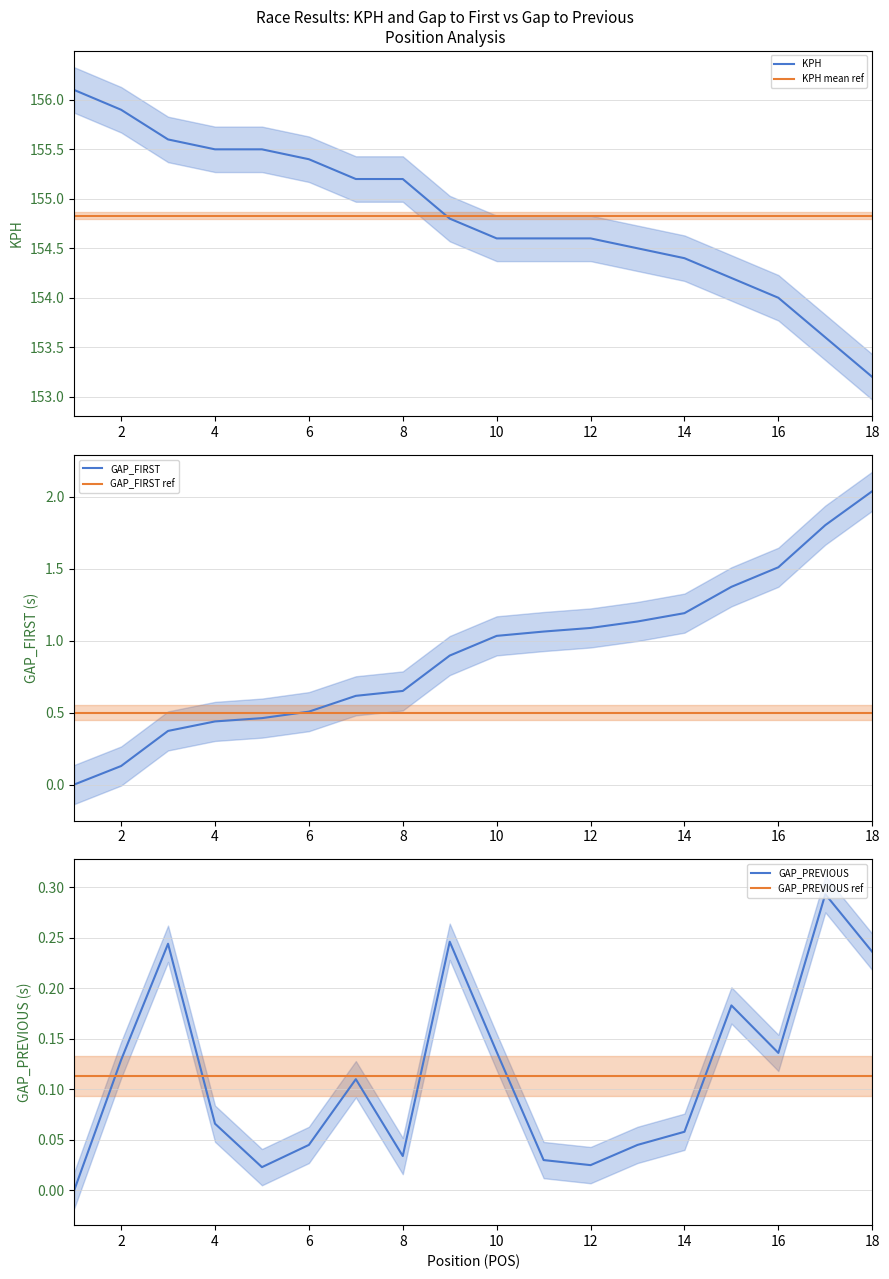

At which label does GAP_FIRST first exceed 1?

10